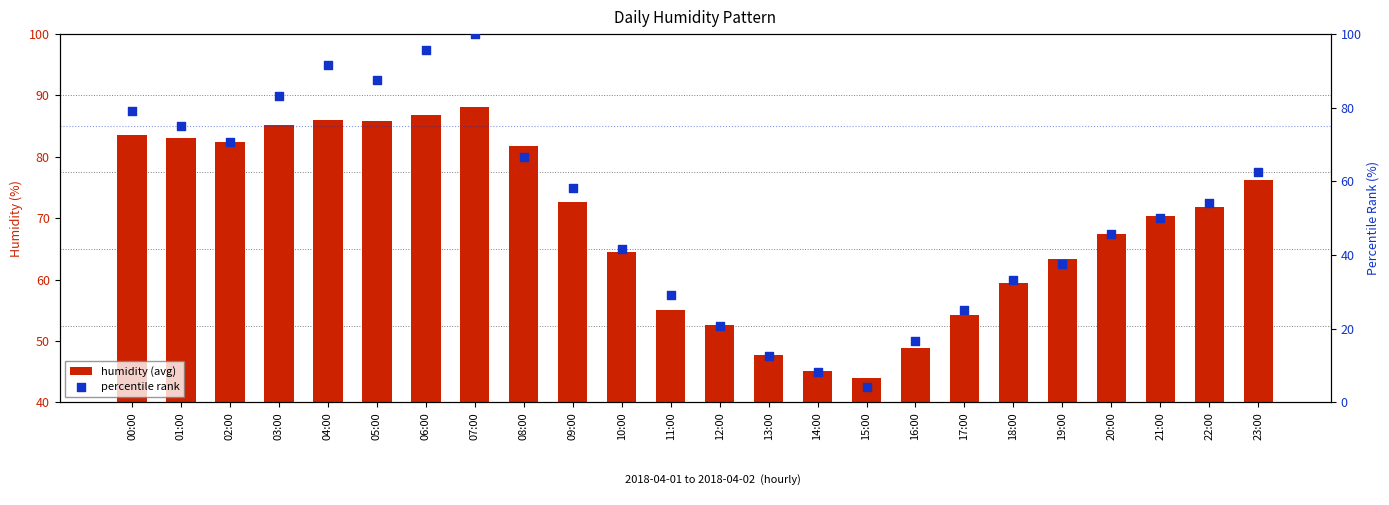

At which category is the sum across all series the highest?

07:00